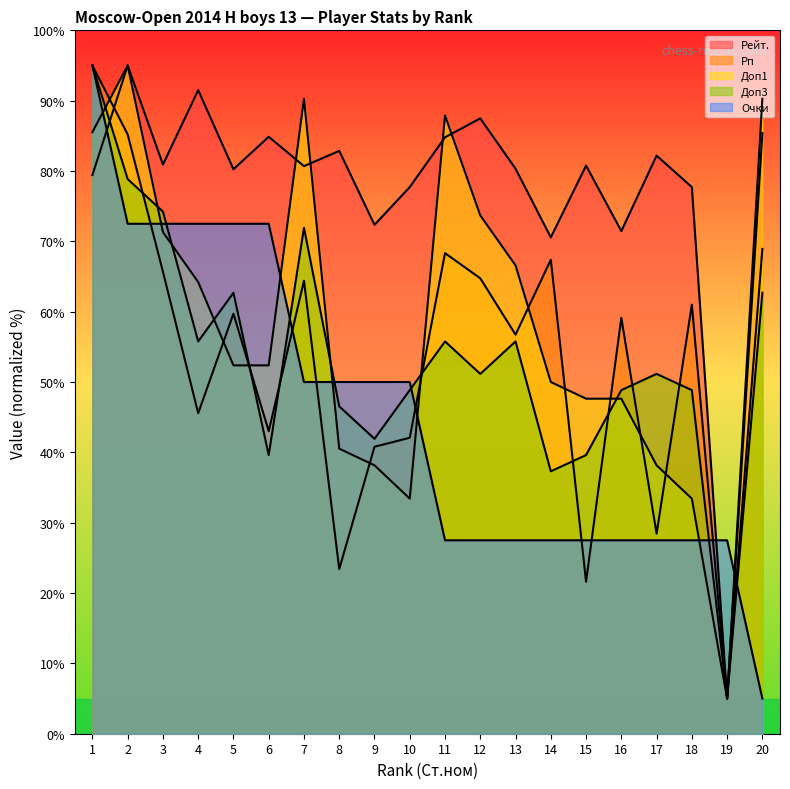

Reading right to left, extract all data points from this chart.

Рейт.: 85.4	5.0	77.7	82.2	71.5	80.8	70.6	80.3	87.5	84.8	77.7	72.4	82.9	80.7	84.9	80.2	91.5	80.9	95.0	79.4
Рп: 68.9	5.0	61.0	28.4	59.1	21.6	67.4	56.7	64.7	68.3	42.1	40.8	23.4	64.4	43.0	59.7	45.6	65.7	85.2	95.0
Доп1: 90.3	5.0	33.4	38.2	47.6	47.6	50.0	66.6	73.7	87.9	33.4	38.2	40.5	90.3	52.4	52.4	64.2	71.3	95.0	85.5
Доп3: 62.7	5.0	48.8	51.2	48.8	39.6	37.3	55.8	51.2	55.8	48.8	41.9	46.5	71.9	39.6	62.7	55.8	74.2	78.8	95.0
Очки: 5.0	27.5	27.5	27.5	27.5	27.5	27.5	27.5	27.5	27.5	50.0	50.0	50.0	50.0	72.5	72.5	72.5	72.5	72.5	95.0